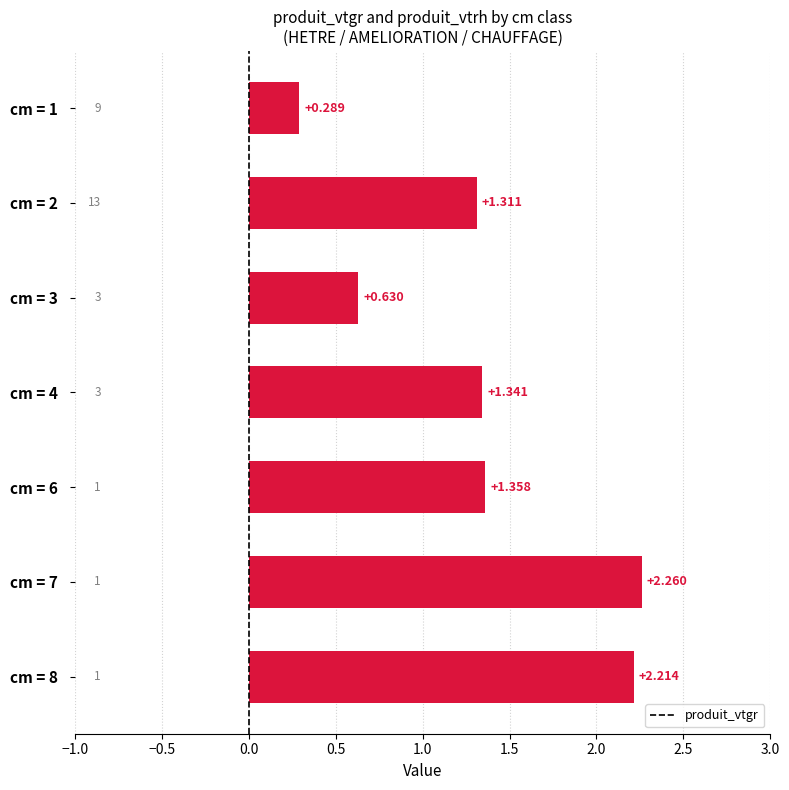

How many values are below 1?

2